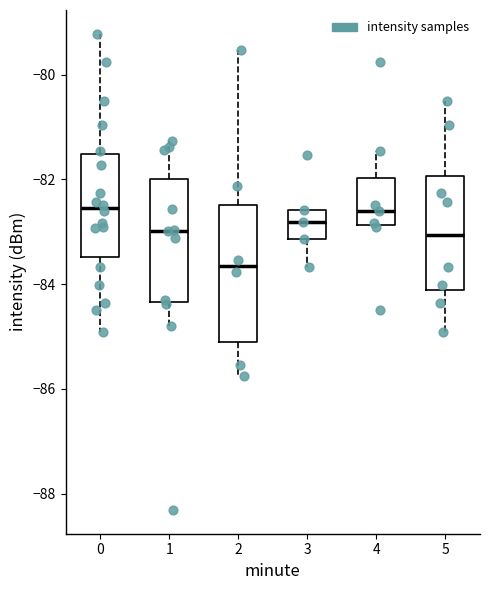

Which box is the tallest, from its lower edge to its upper edge?

2